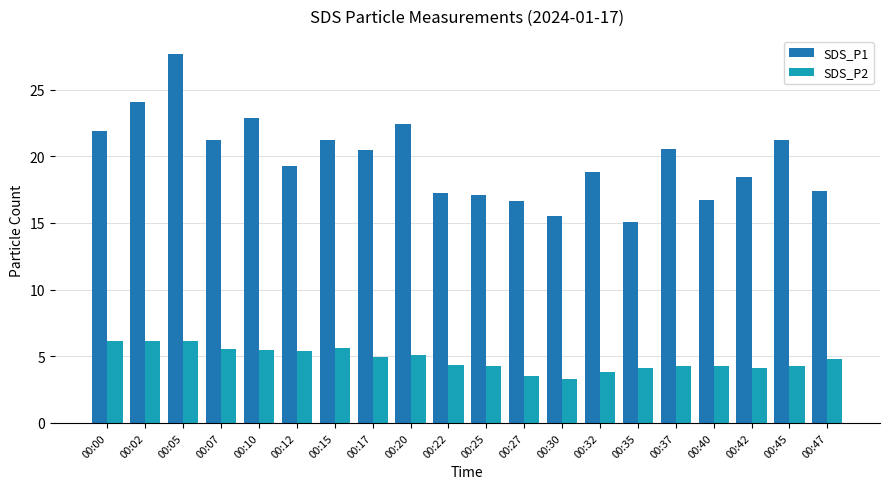

What is the sum of the SDS_P2 values at 00:17 and 00:00?

11.1